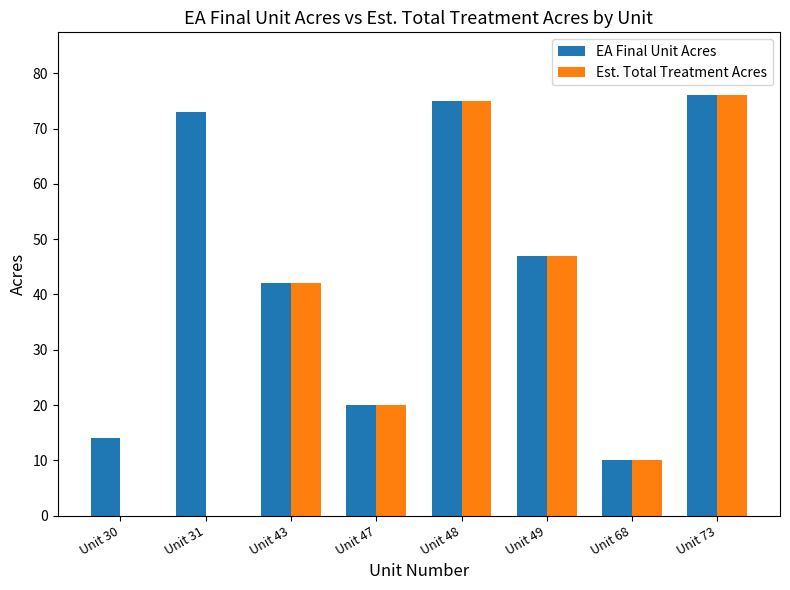

What value does the EA Final Unit Acres series have at Unit 48, to the nearest 5?

75